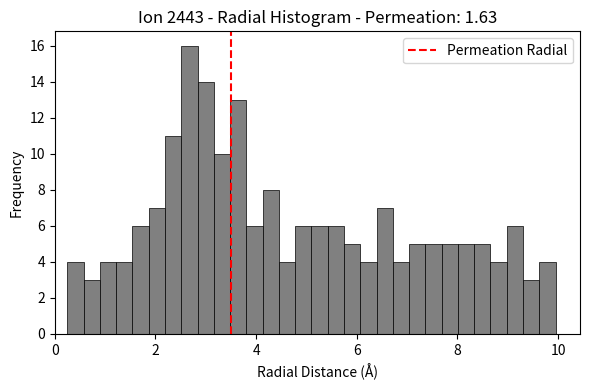

Around what value on the x-axis is the tallest bar? Give the approximate position of its centre, as read against the axis.

2.6